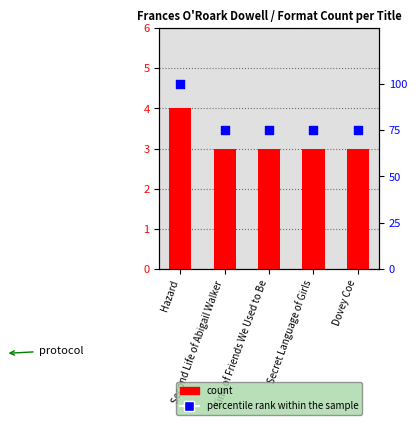

Is the value of count at Hazard greater than the value of percentile rank within the sample at Hazard?

No